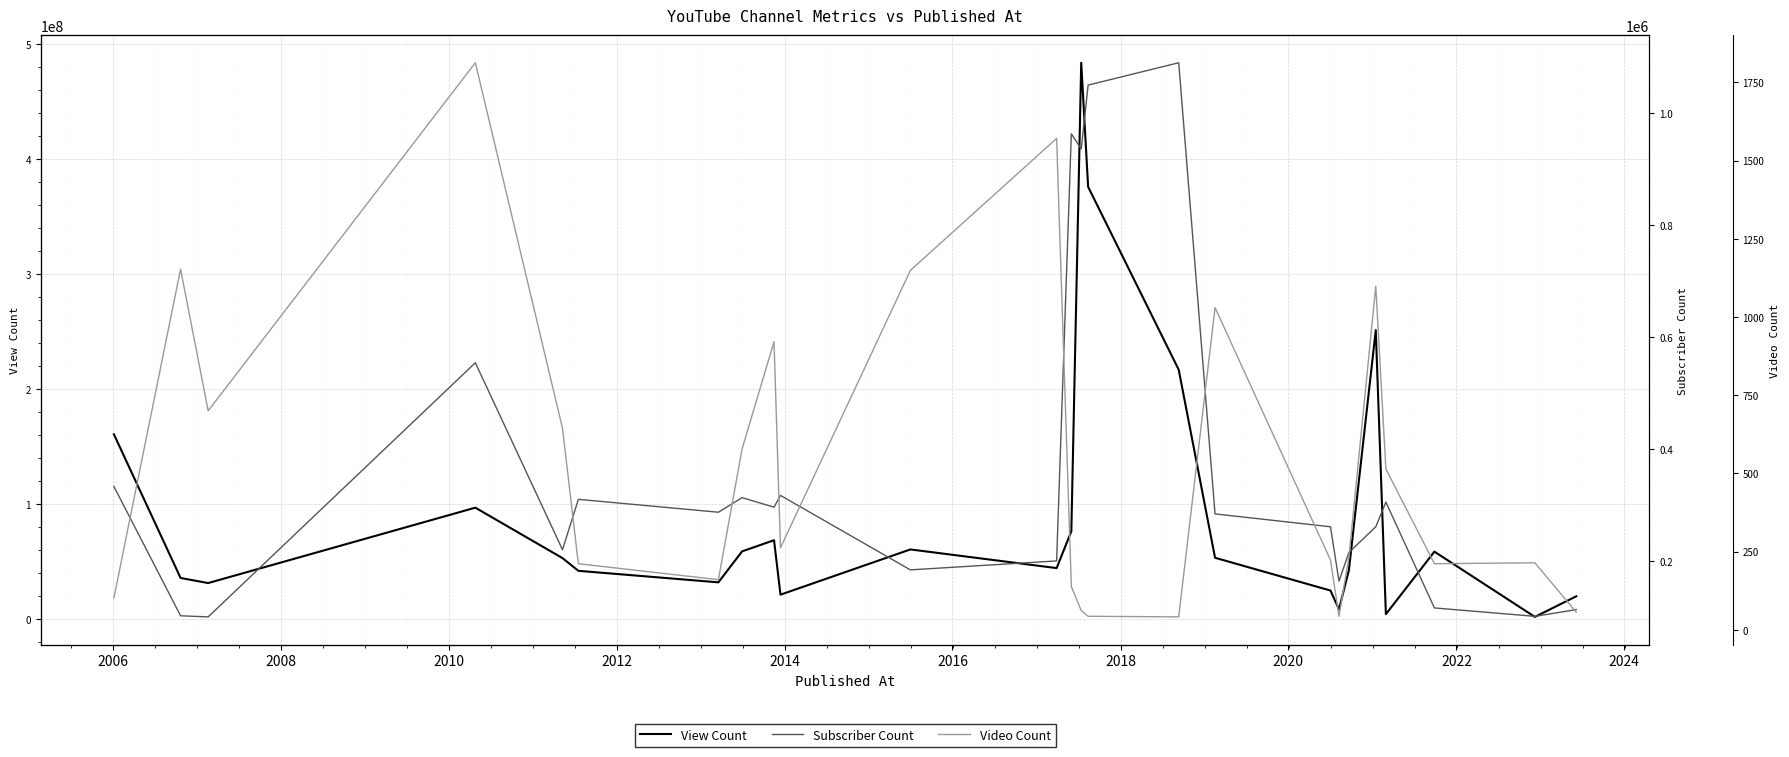

Which category has the highest value in the Video Count series?

2010